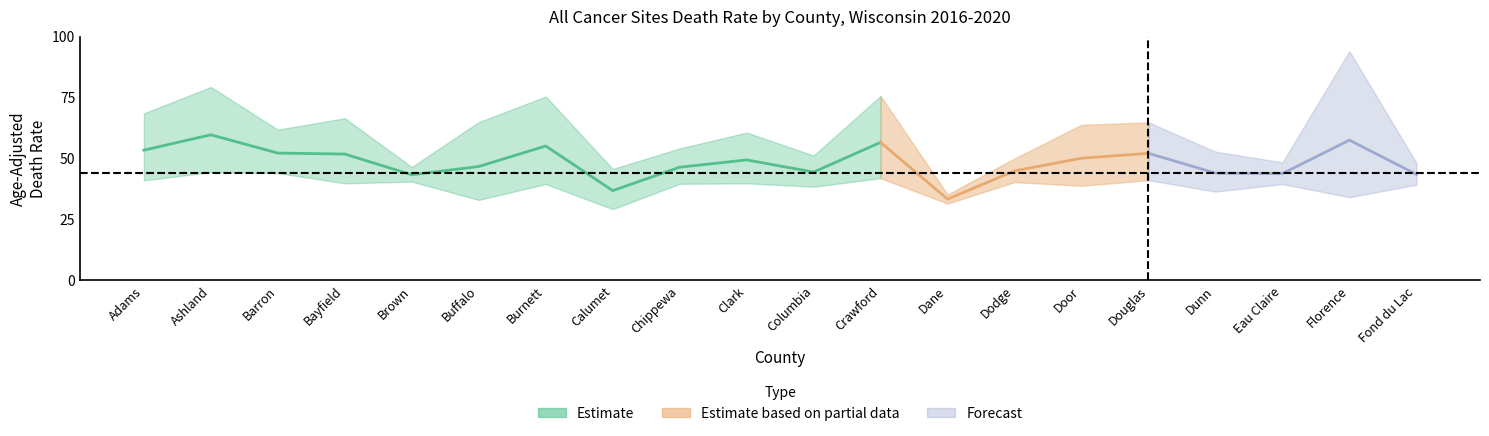

At how many categories does at least one series exceed 73?

4